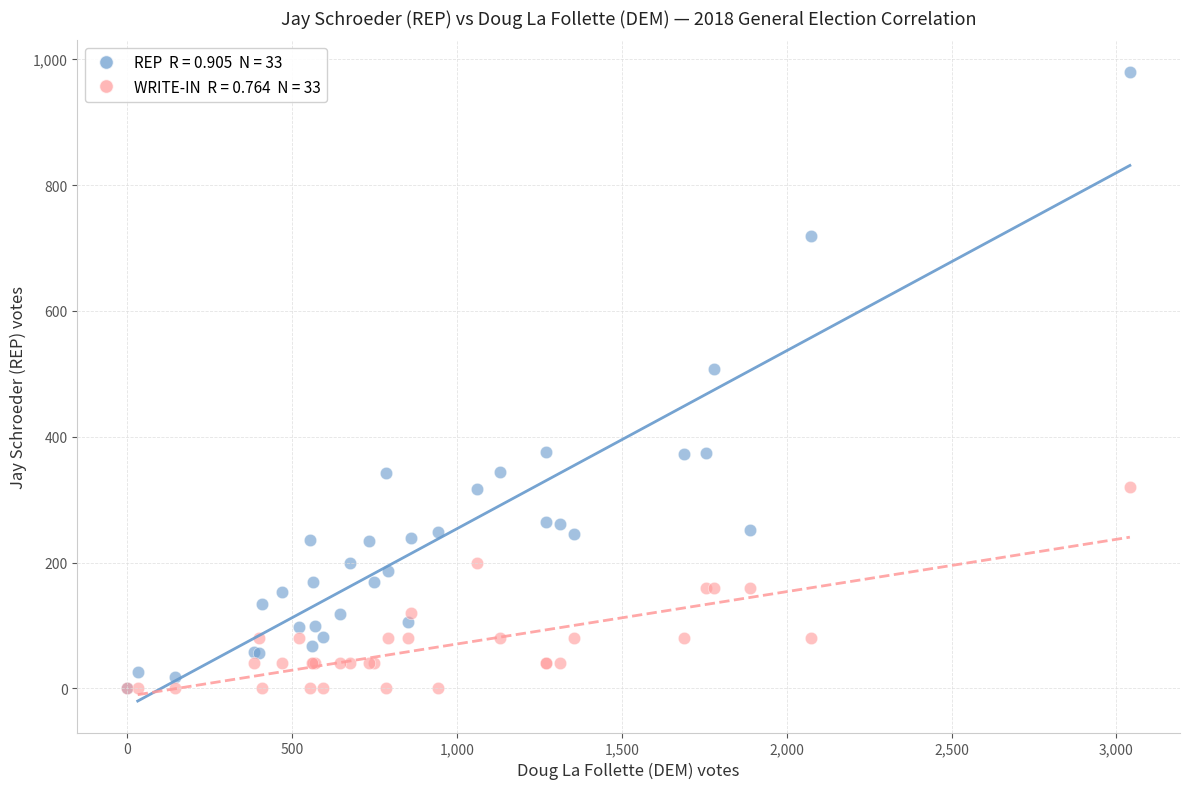

Across all series, what Y value is closest to 490?

508